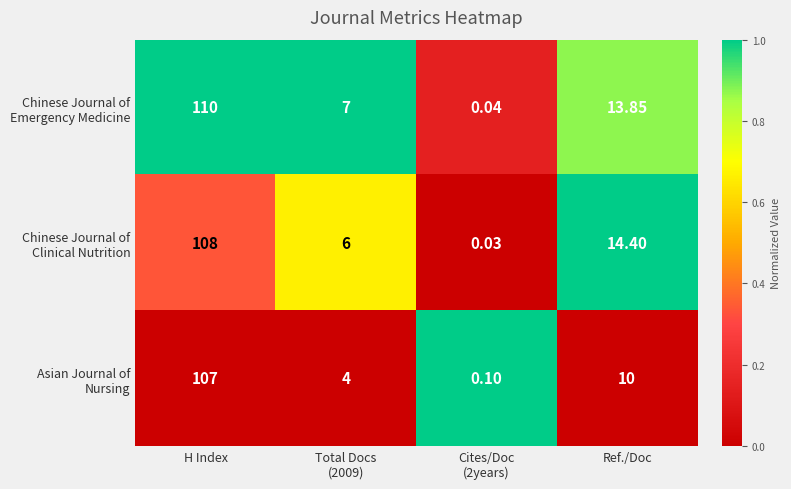

At which category does the chart reach its peak across all series?

H Index